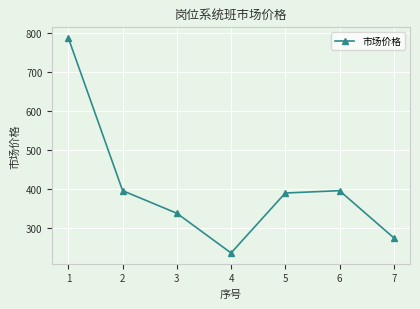

Reading right to left, list all the values displayed in this chart.

7=275	6=396	5=390	4=236	3=338	2=396	1=788